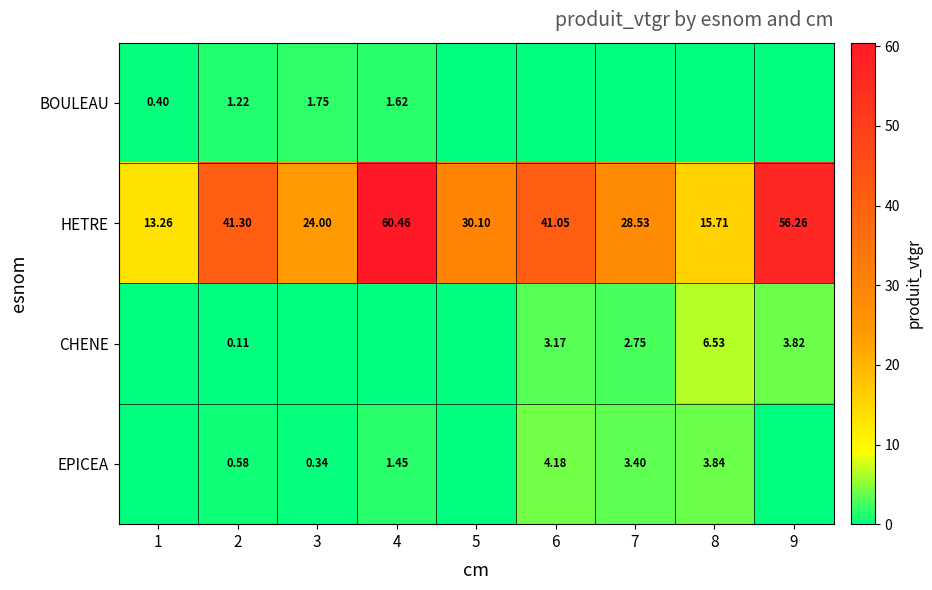

How many values in the HETRE series exceed 30?

5